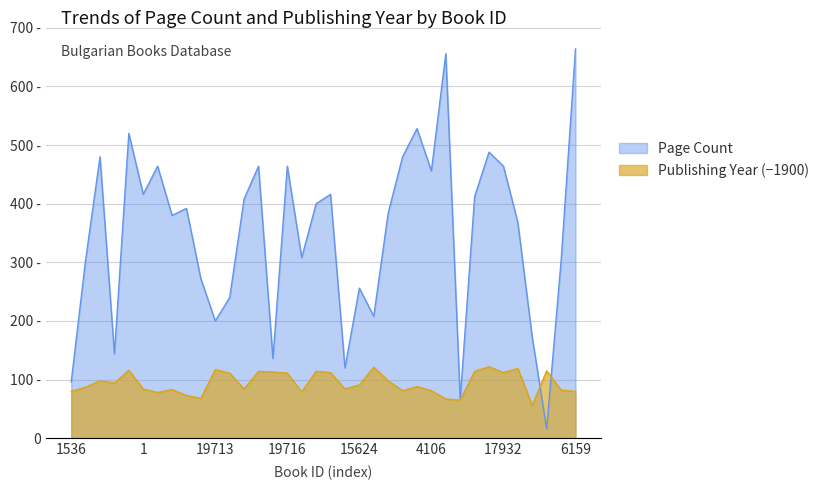

Which series has the largest total across all categories?

Page Count